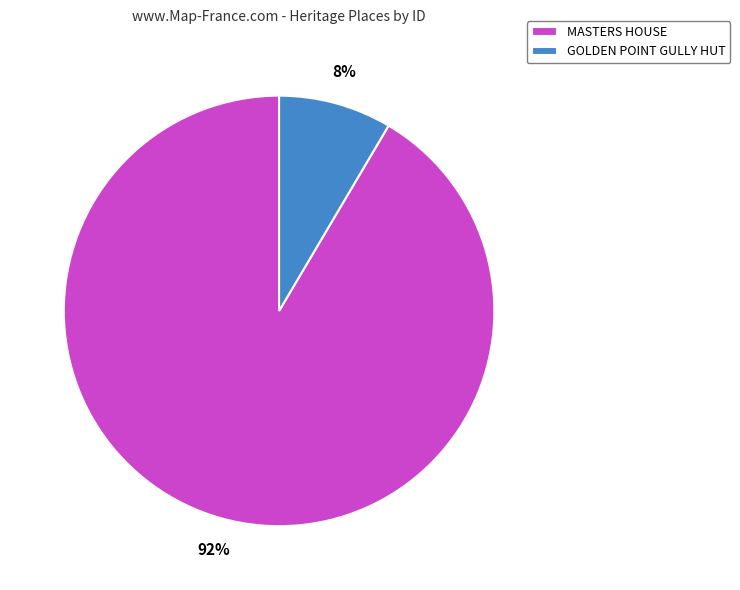

Rank the categories by value from lowest to highest.

GOLDEN POINT GULLY HUT, MASTERS HOUSE